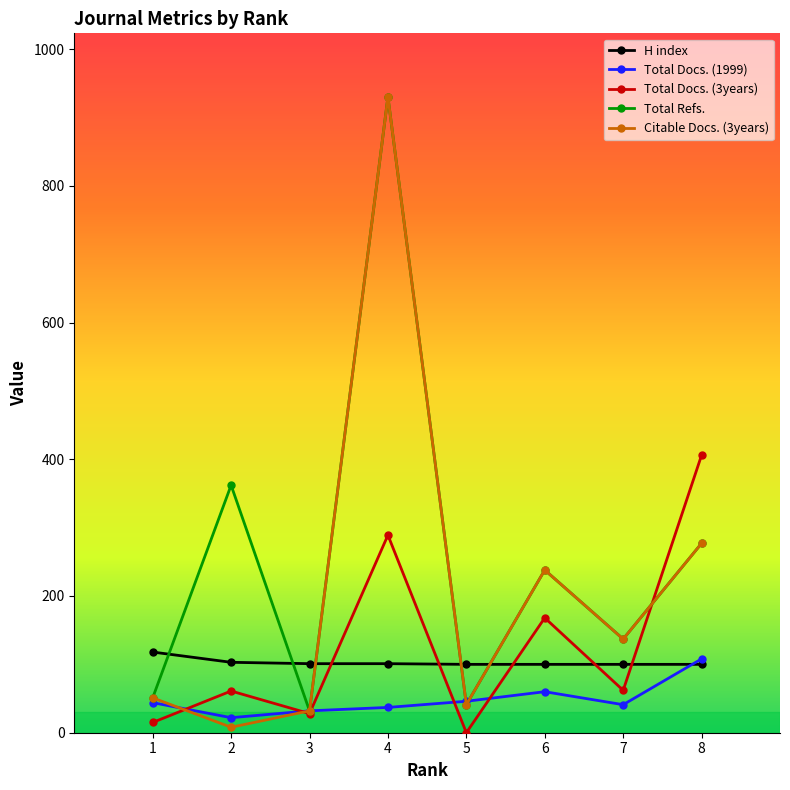

How many values in the H index series exceed 101?

2